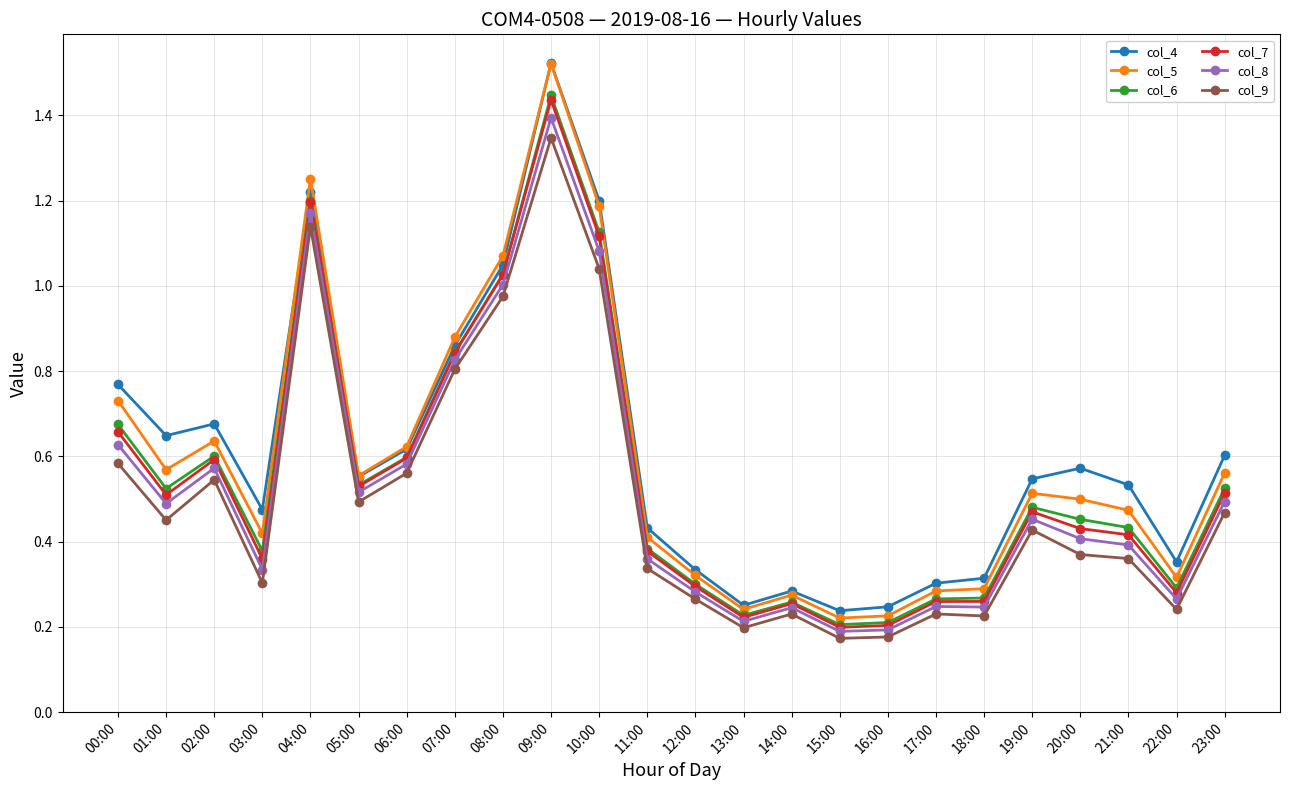

Where is the first local maximum for col_6?

02:00